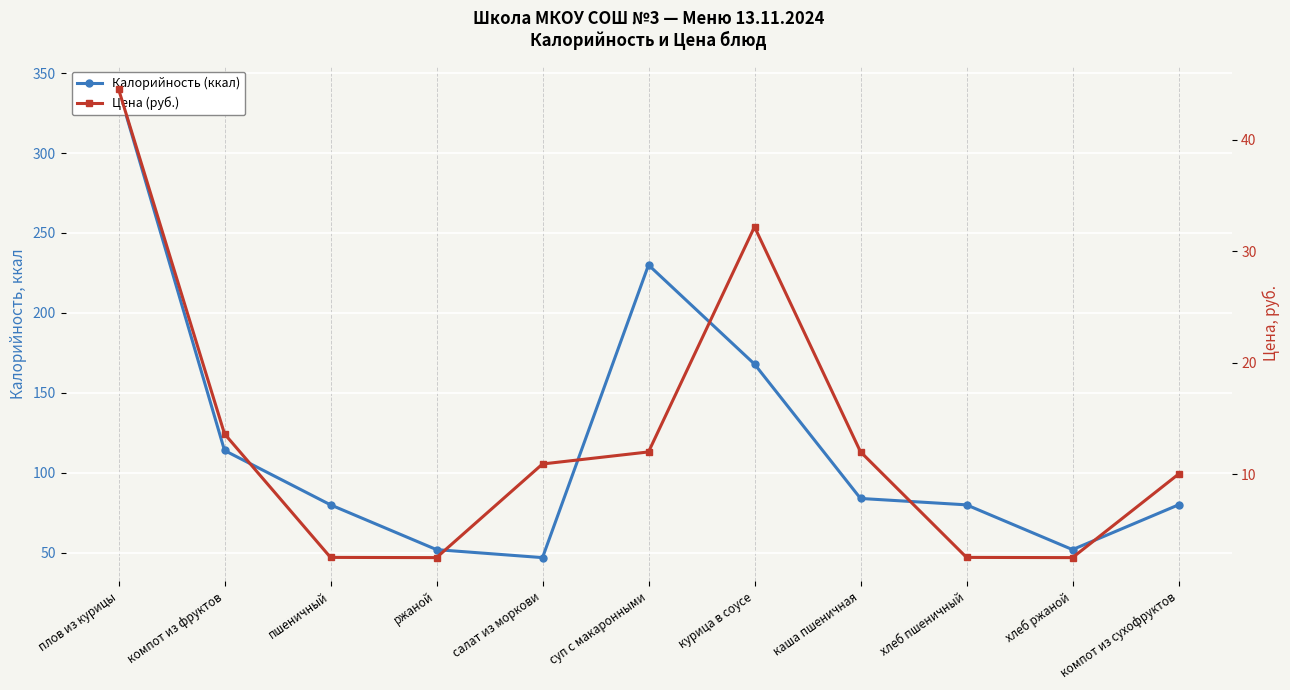

Rank the series at каша пшеничная from lowest to highest value.

Цена (руб.), Калорийность (ккал)